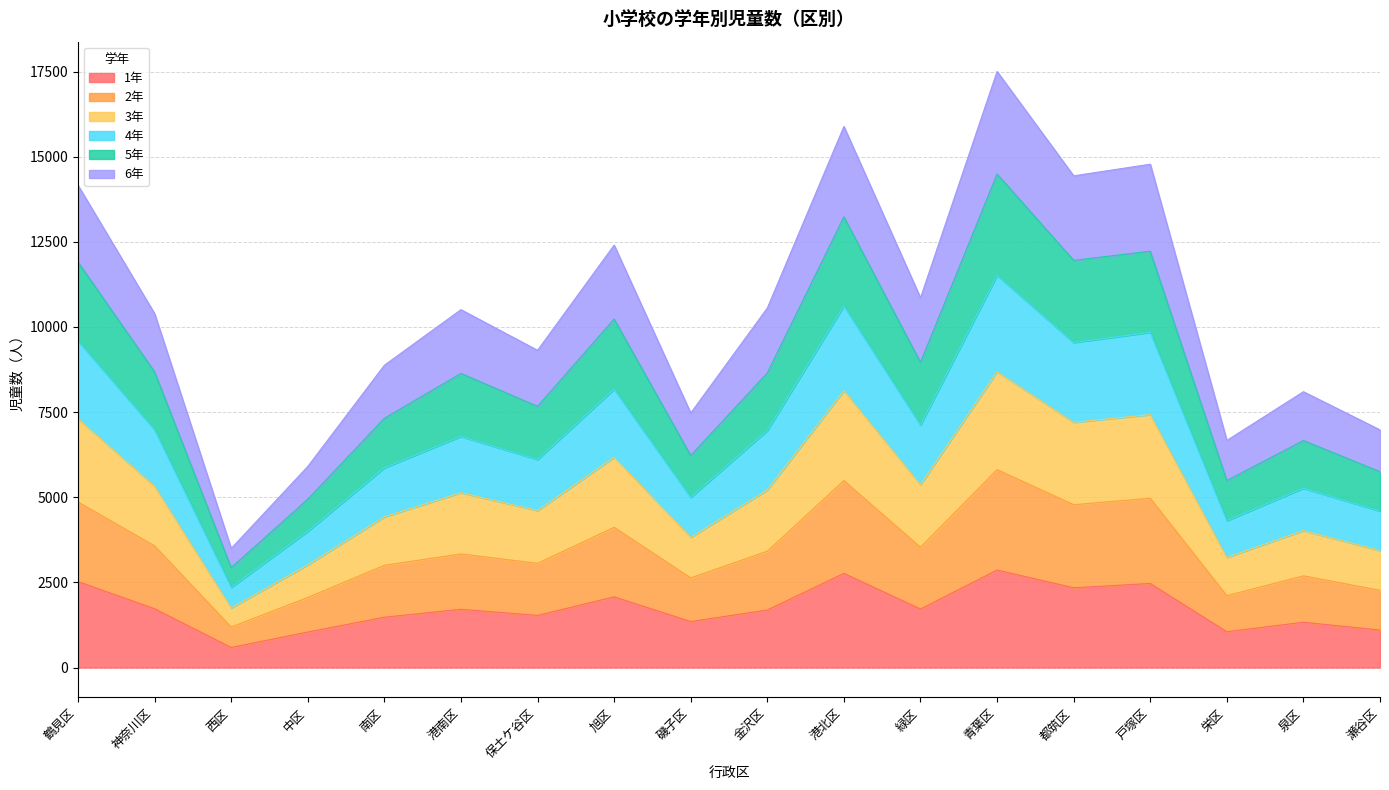

True or false: 1年 has a value of 3964 at 都筑区.

False